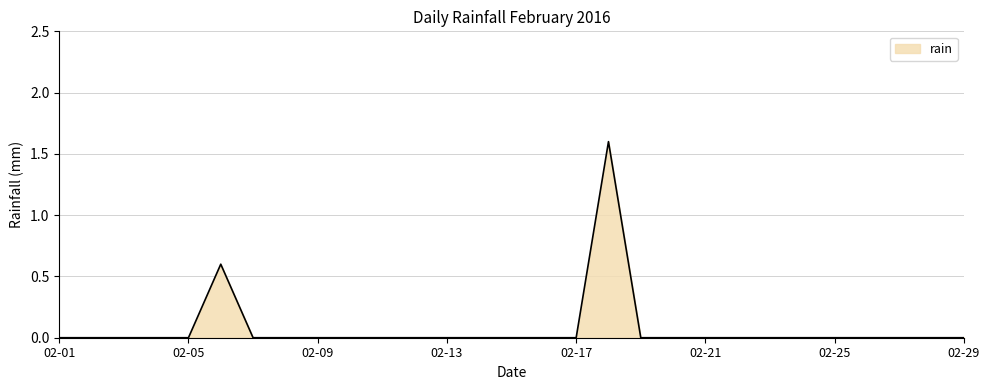

What is the difference between the maximum and minimum values?

1.6